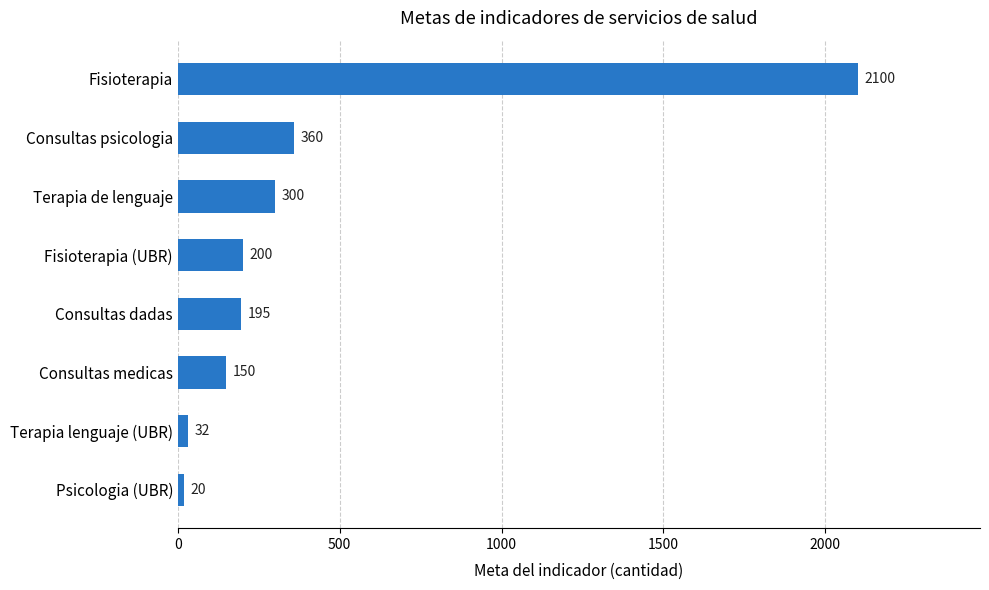

Between Psicologia (UBR) and Consultas psicologia, which is larger?

Consultas psicologia